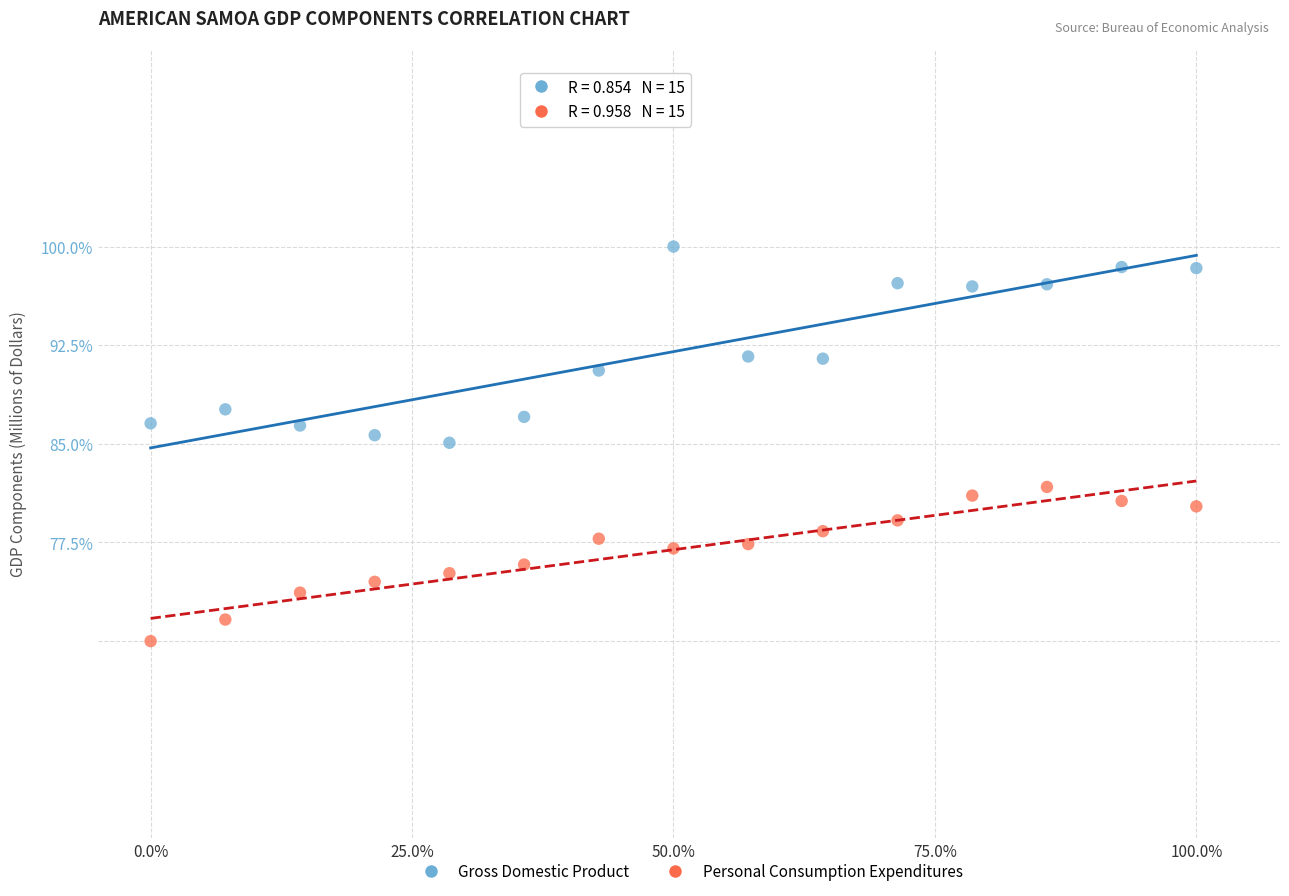

Across all data points, what is the range of Y values (max minus min)?

30.0